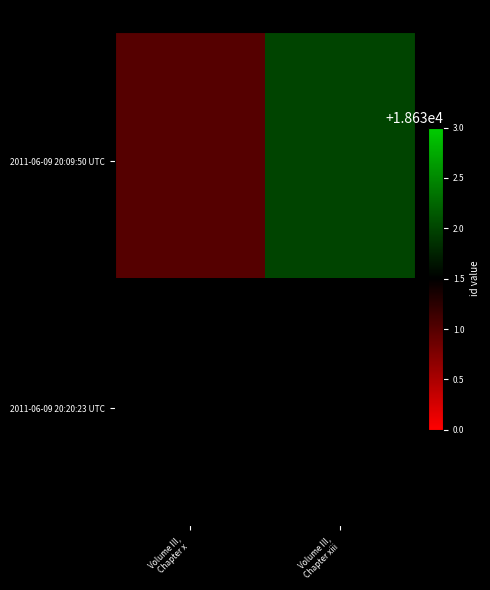

Which category has the lowest value across all series?

Volume III,
Chapter x